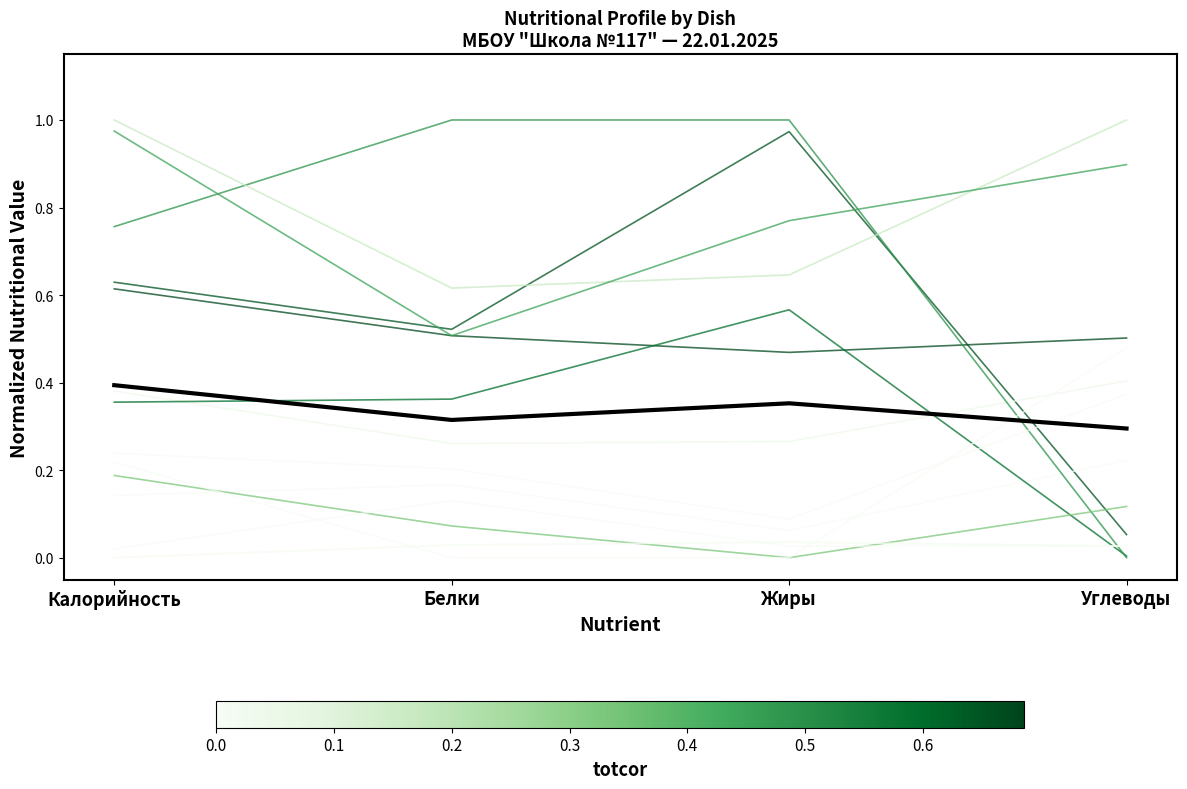

The Яблоко (полдник) series shows 0.0 at Белки. True or false?

False